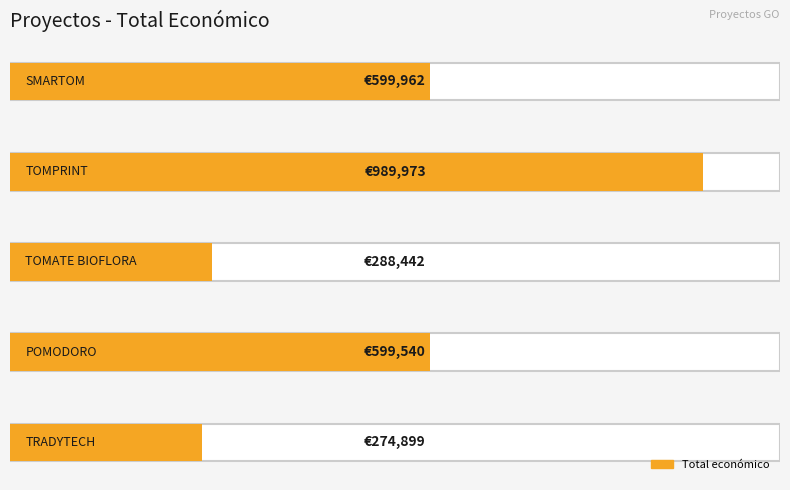

Reading left to right, extract all data points from this chart.

TRADYTECH=274899	POMODORO=599540	TOMATE BIOFLORA=288442	TOMPRINT=989973	SMARTOM=599962